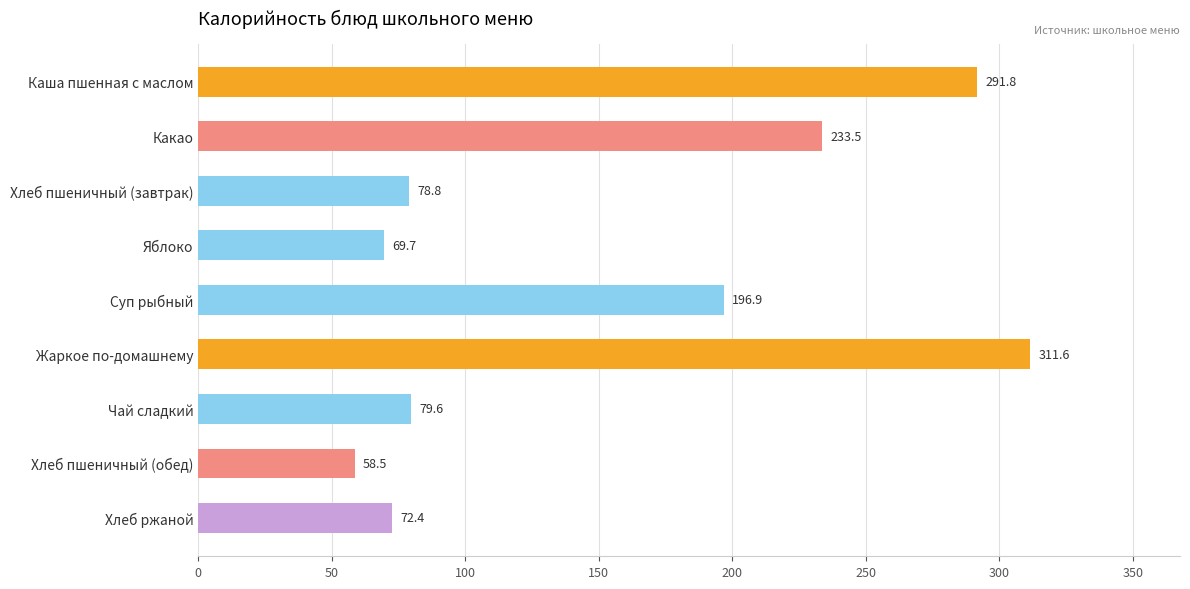

List the labels in order of value, largest first.

Жаркое по-домашнему, Каша пшенная с маслом, Какао, Суп рыбный, Чай сладкий, Хлеб пшеничный (завтрак), Хлеб ржаной, Яблоко, Хлеб пшеничный (обед)